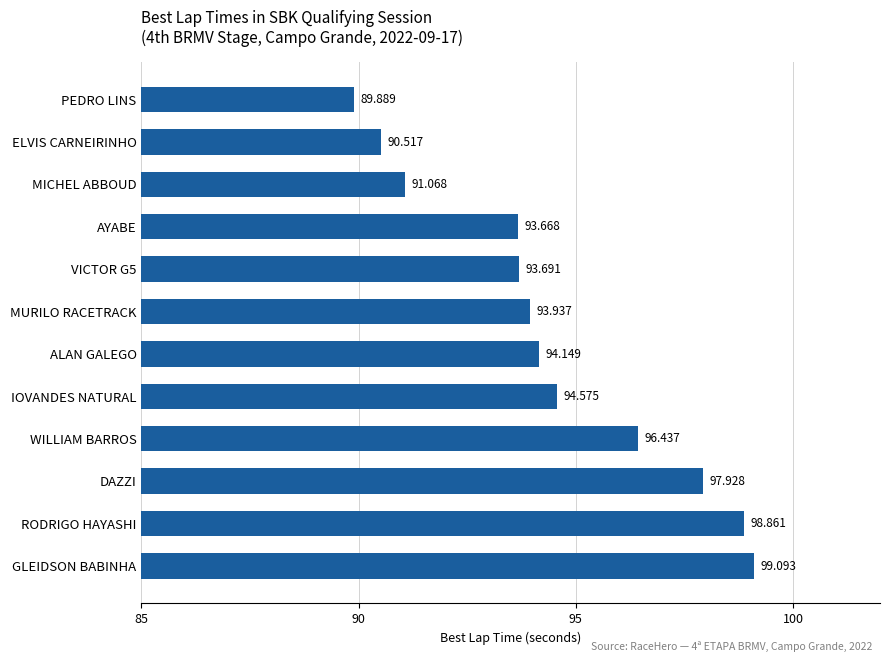

Between IOVANDES NATURAL and ELVIS CARNEIRINHO, which is larger?

IOVANDES NATURAL